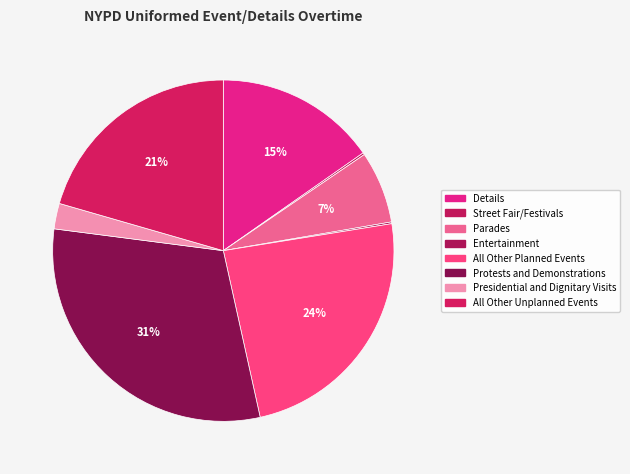

Does All Other Unplanned Events account for over 50% of the chart?

No